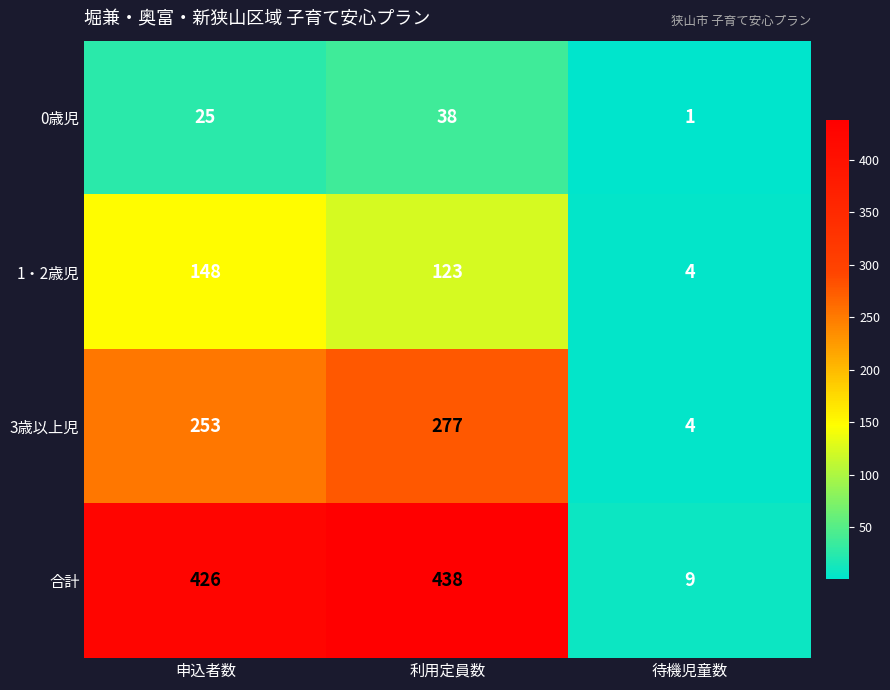

Which label corresponds to the smallest value in the chart?

待機児童数